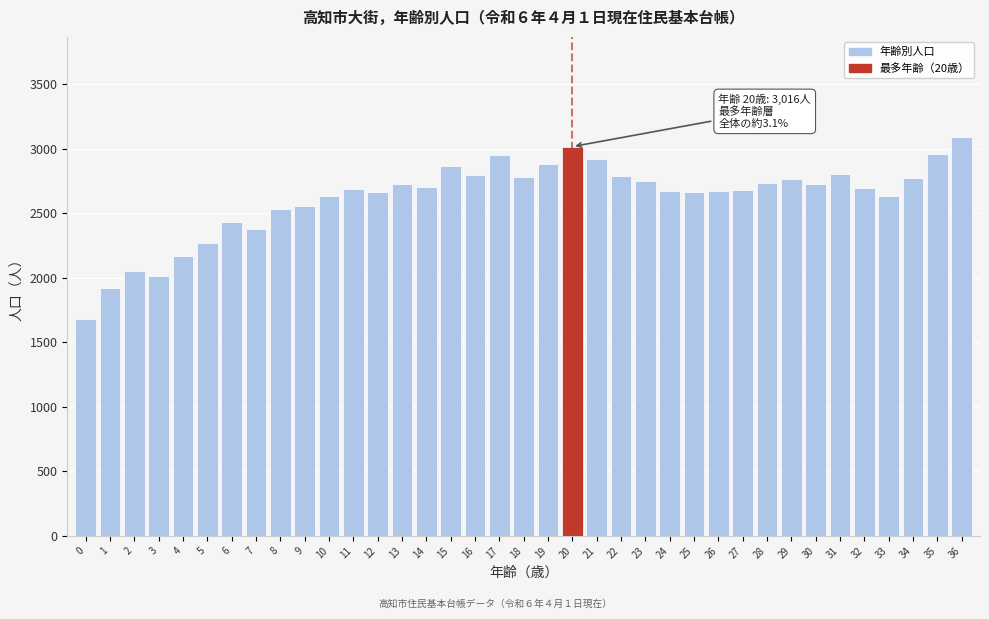

What is the difference between the maximum and second lowest values?

1175